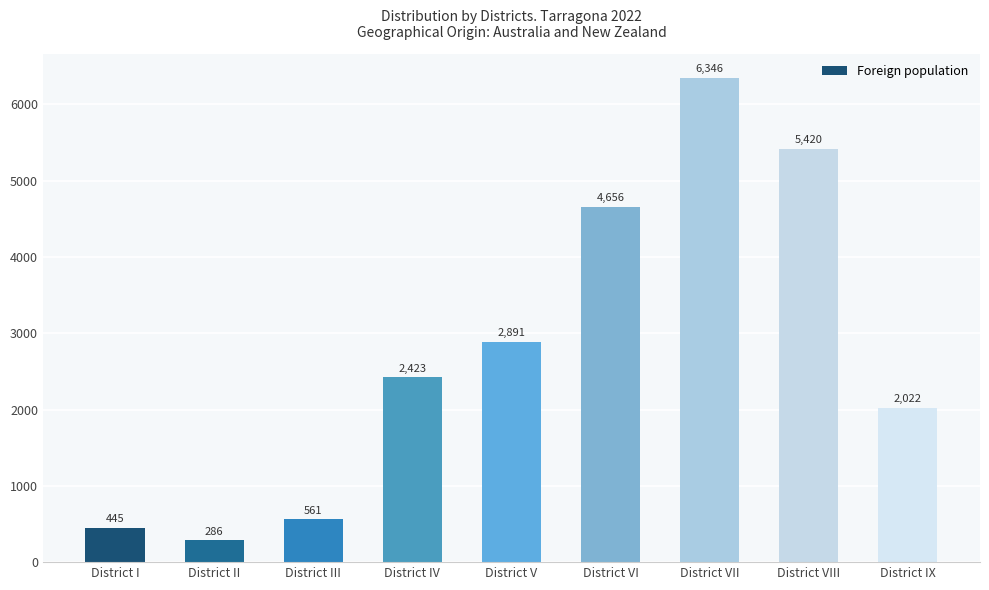

What is the difference between the values at District I and District II?

159